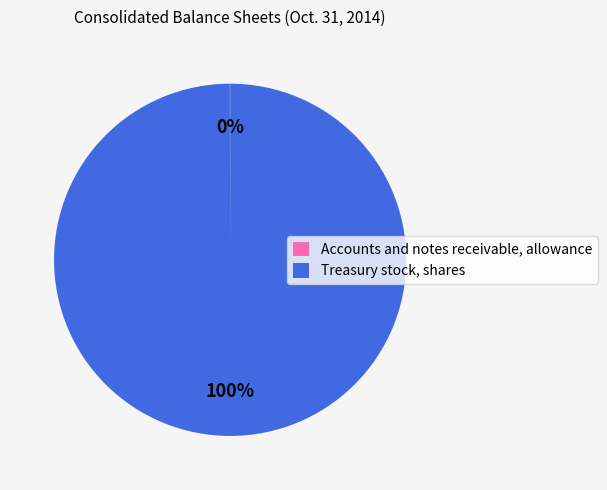

To the nearest percent, what is the difference between the largest and smallest slice percentages?

100%